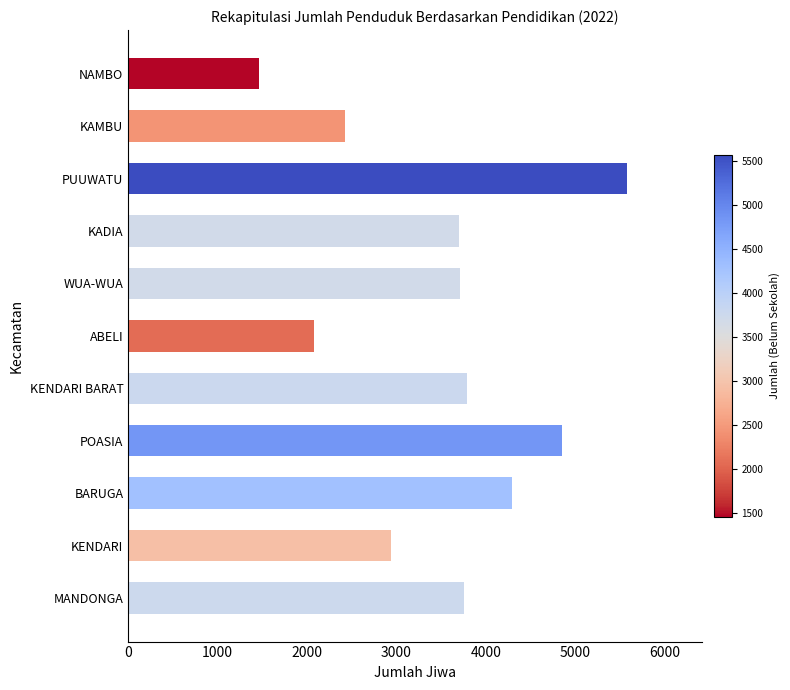

What is the change in value from POASIA to ABELI?

-2773